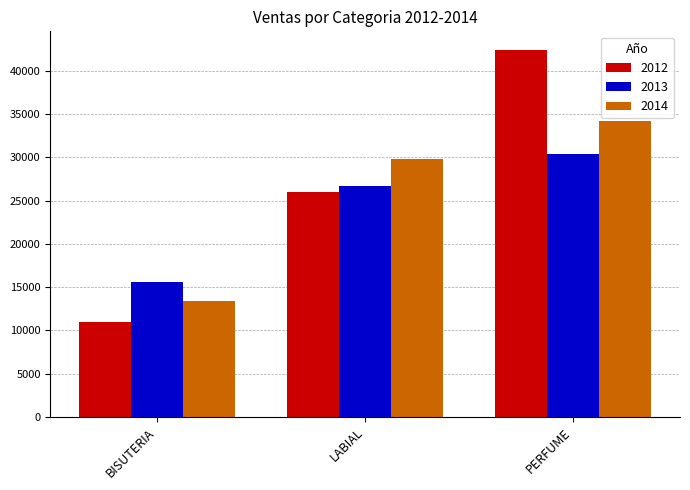

What is the difference between the highest and lowest values at PERFUME?

12000